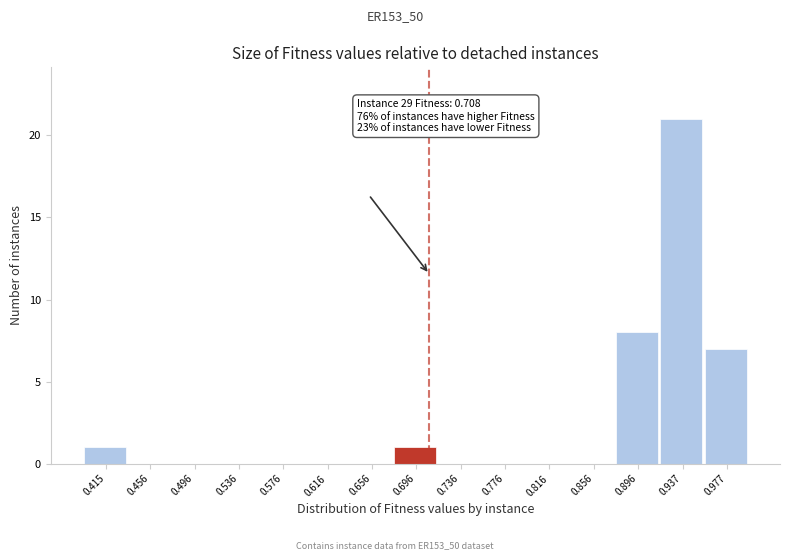

Over which range of the x-axis is the bar tallest?

0.915 to 0.955